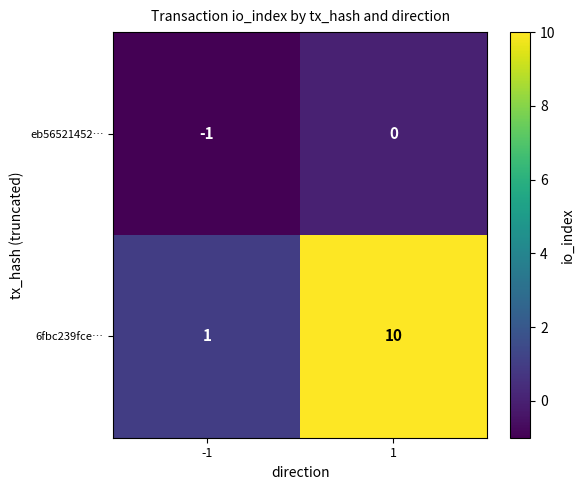

At how many categories does at least one series exceed 5?

1